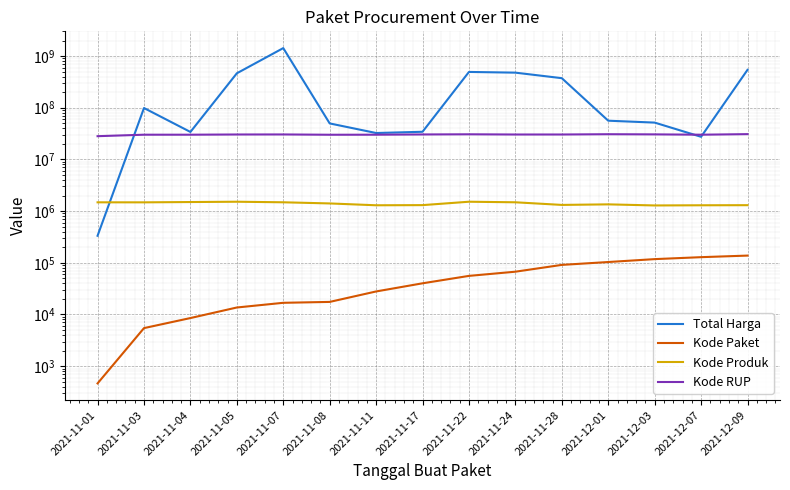

What is the spread (max minus min) of values at 2021-11-17?

34251888